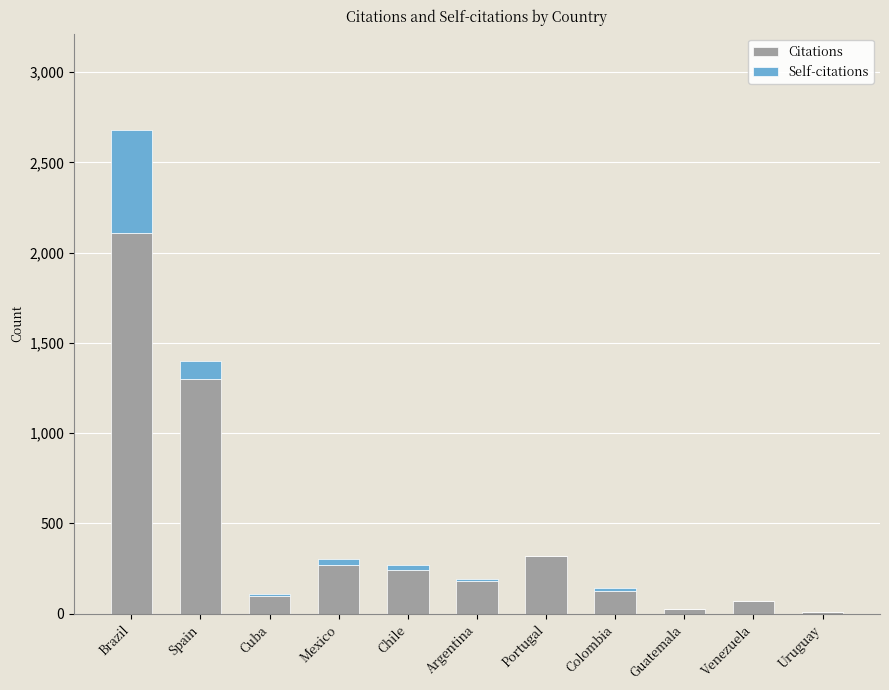

At which category is the sum across all series the highest?

Brazil